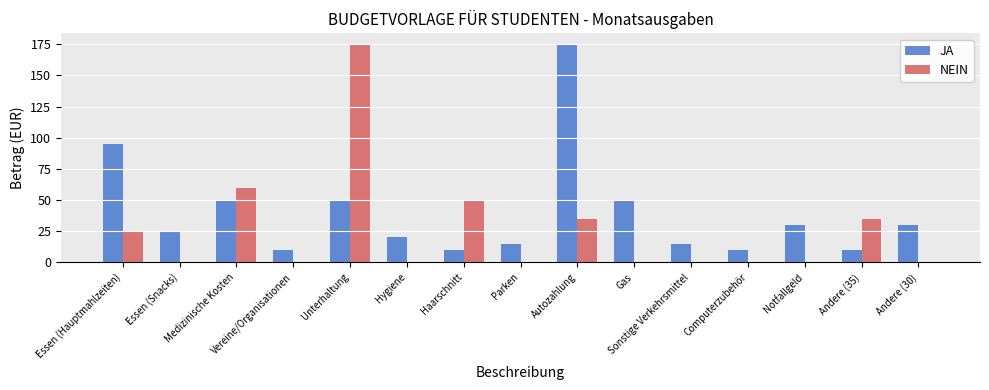

How many categories are shown in the chart?

15